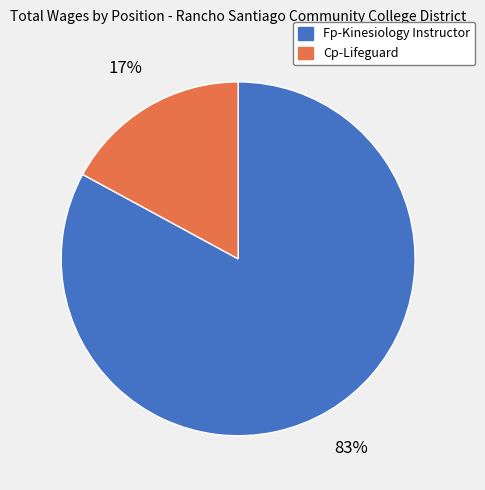

Is Fp-Kinesiology Instructor the majority of the pie?

Yes